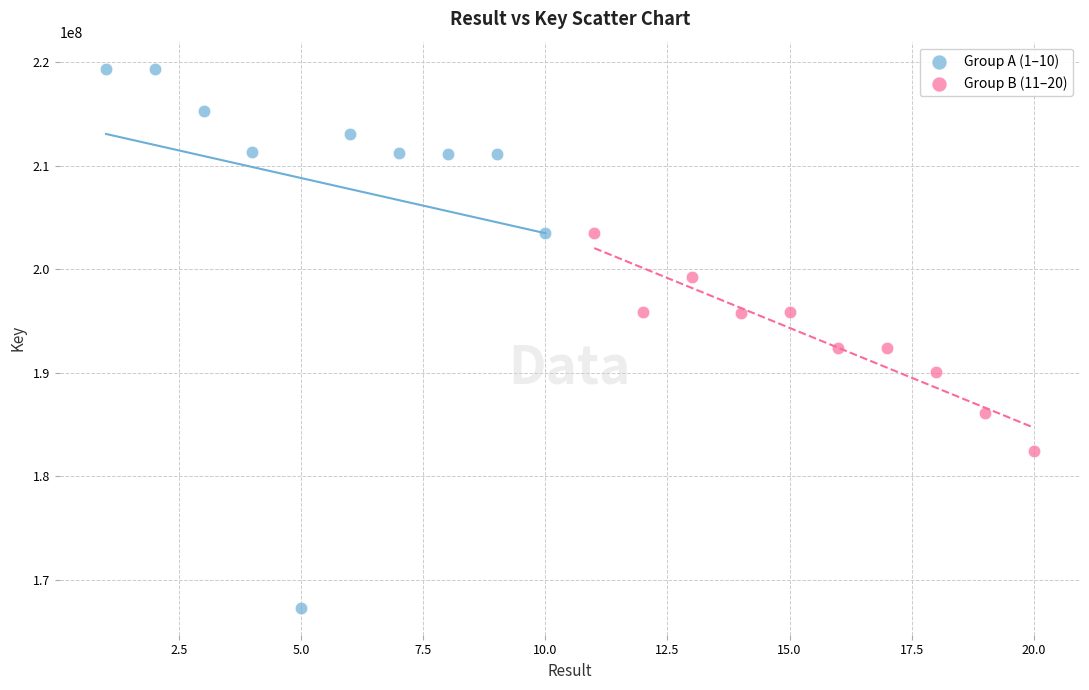

Which series contains the lowest Y value?

Group A (1–10)